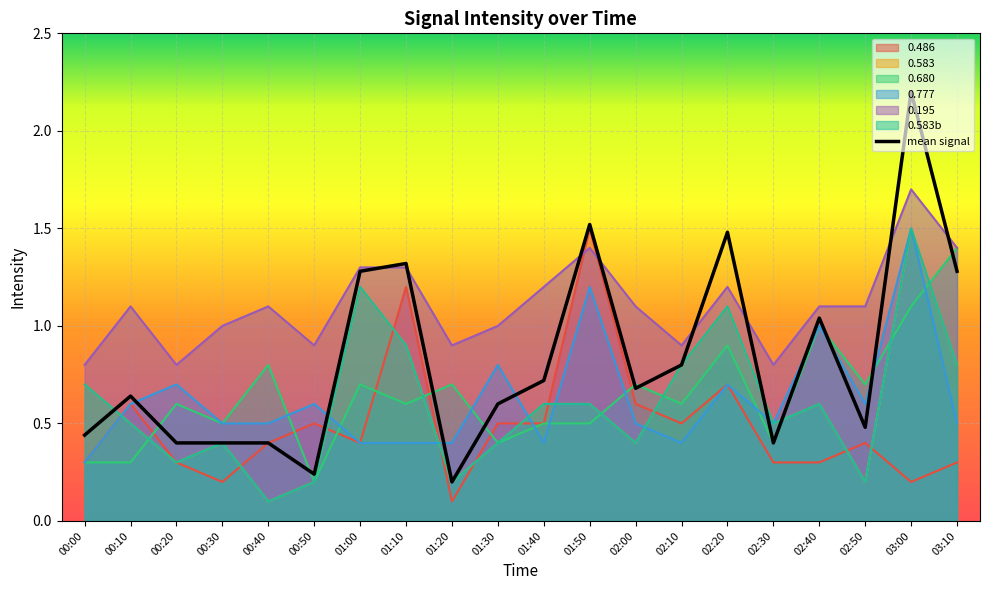

How many data points does each series have?

20